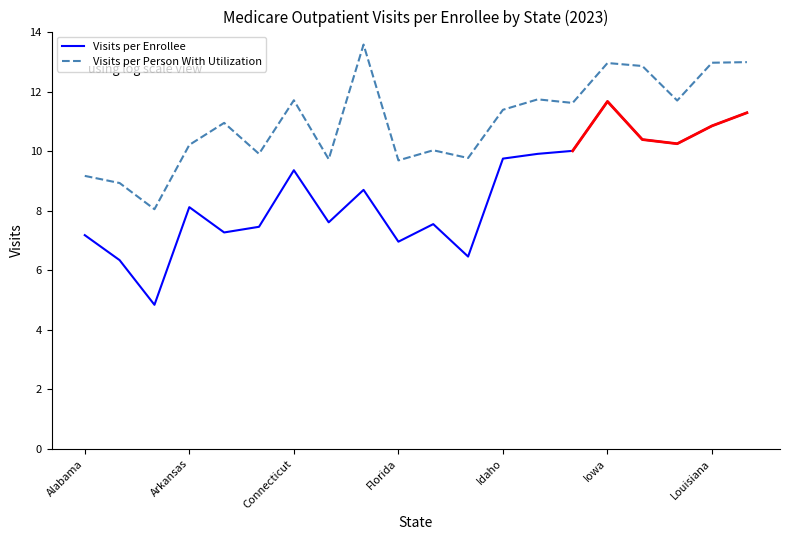

The value of Visits per Enrollee at 13 is 9.9. True or false?

True